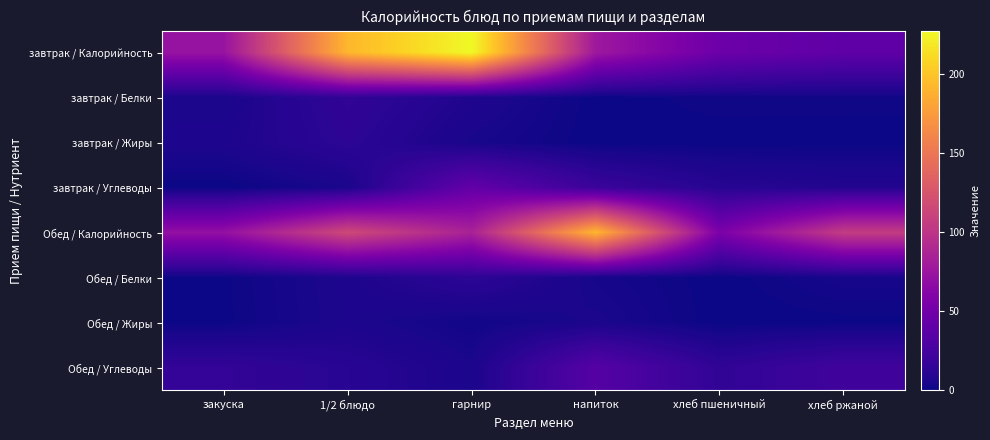

Reading left to right, extract all data points from this chart.

завтрак / Калорийность: закуска=72.8	1/2 блюдо=191.9	гарнир=227.5	напиток=77.0	хлеб пшеничный=47.0	хлеб ржаной=39.6
завтрак / Белки: закуска=4.6	1/2 блюдо=14.8	гарнир=6.8	напиток=0.1	хлеб пшеничный=1.5	хлеб ржаной=1.3
завтрак / Жиры: закуска=5.9	1/2 блюдо=12.7	гарнир=3.9	напиток=0.0	хлеб пшеничный=0.2	хлеб ржаной=0.2
завтрак / Углеводы: закуска=0.0	1/2 блюдо=4.5	гарнир=41.3	напиток=19.2	хлеб пшеничный=9.8	хлеб ржаной=8.0
Обед / Калорийность: закуска=70.5	1/2 блюдо=115.7	гарнир=84.8	напиток=191.5	хлеб пшеничный=55.5	хлеб ржаной=105.8
Обед / Белки: закуска=0.6	1/2 блюдо=5.8	гарнир=12.9	напиток=3.3	хлеб пшеничный=0.0	хлеб ржаной=3.4
Обед / Жиры: закуска=0.5	1/2 блюдо=5.5	гарнир=1.6	напиток=4.9	хлеб пшеничный=0.0	хлеб ржаной=0.4
Обед / Углеводы: закуска=15.4	1/2 блюдо=10.8	гарнир=4.9	напиток=33.9	хлеб пшеничный=14.2	хлеб ржаной=22.1